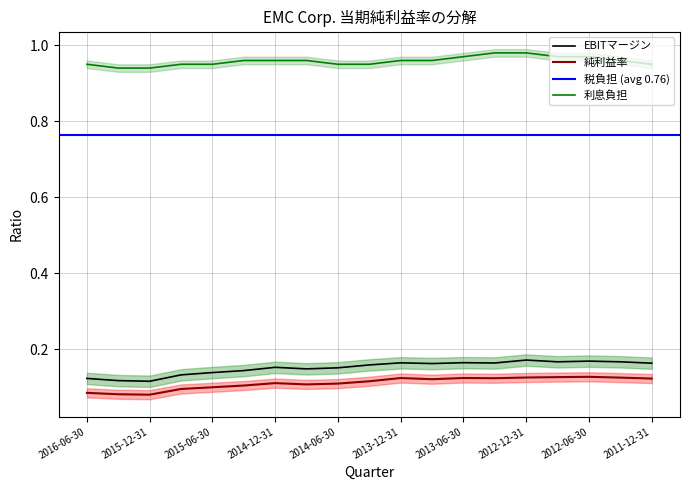

True or false: EBITマージン and 利息負担 intersect in this chart.

False